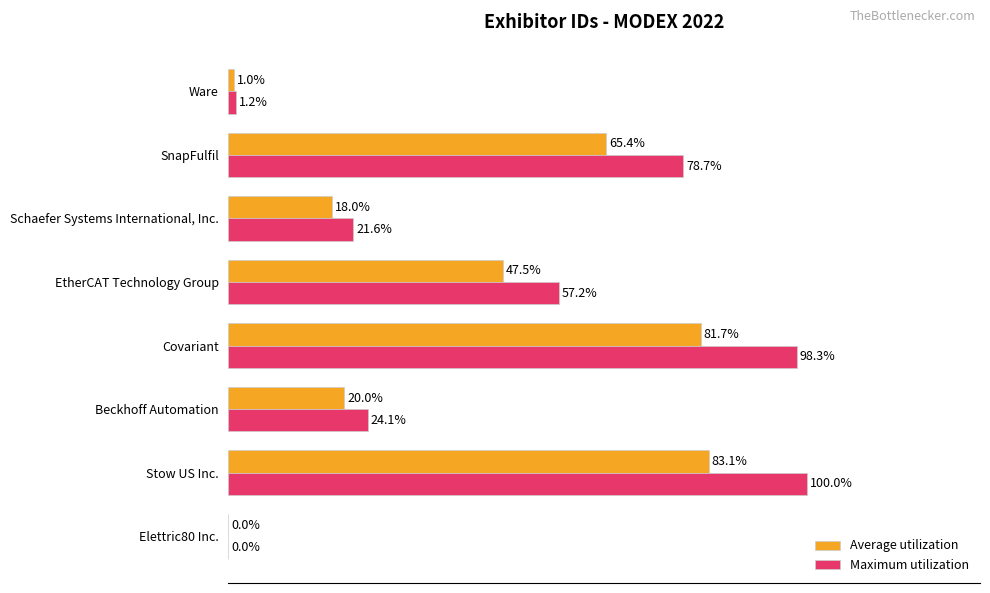

At which category is the sum across all series the highest?

Stow US Inc.